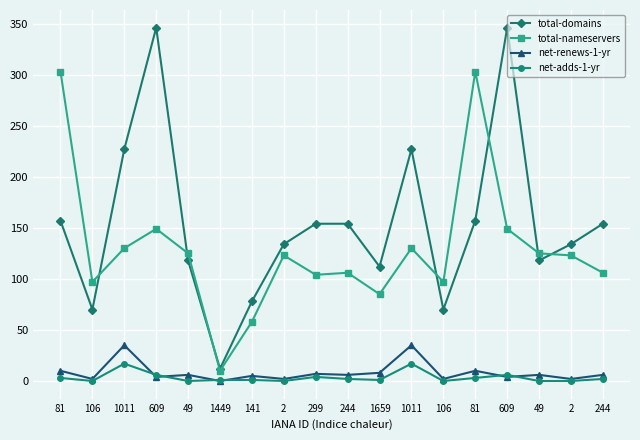

How many intersections are there between net-renews-1-yr and net-adds-1-yr?

6